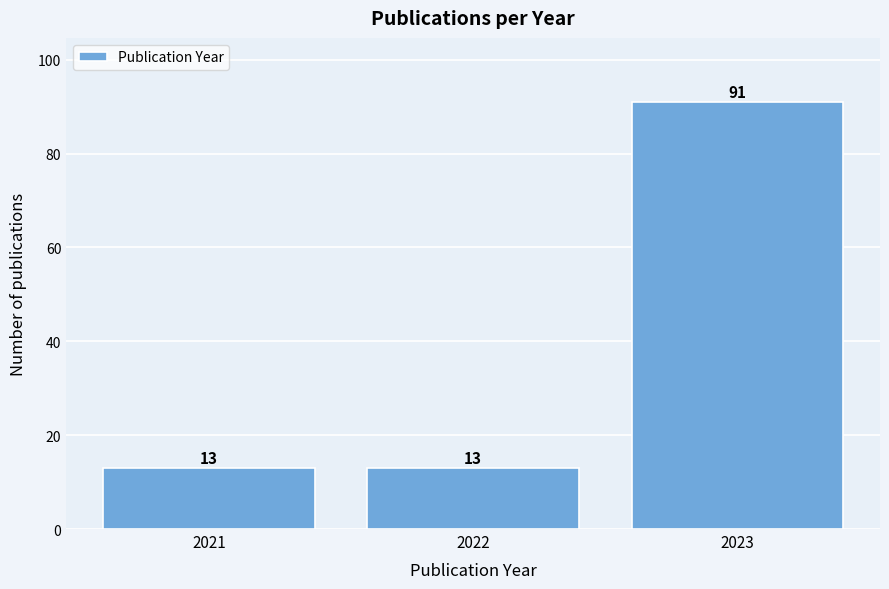

Reading right to left, what are all the values shown in this chart?

2023=91	2022=13	2021=13